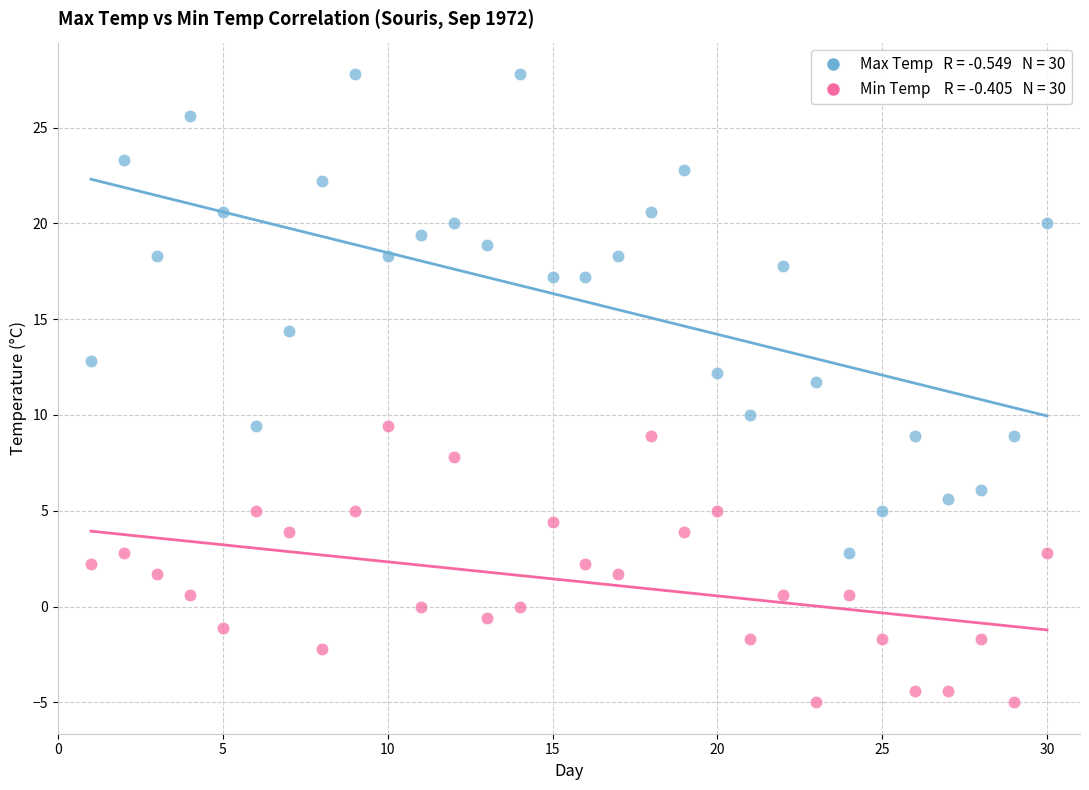

Across all data points, what is the range of X values (max minus min)?

29.0